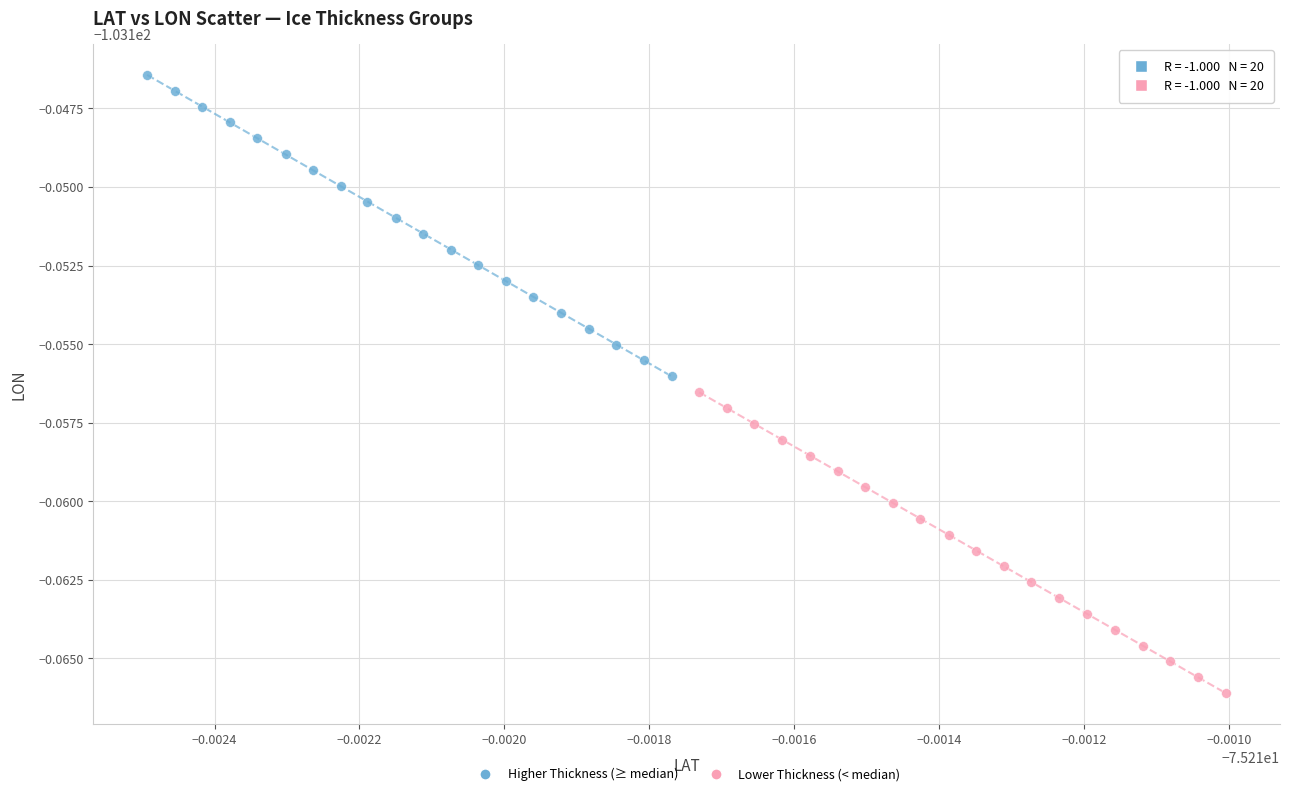

What are all the series names shown in the legend?

Higher Thickness (≥ median), Lower Thickness (< median)